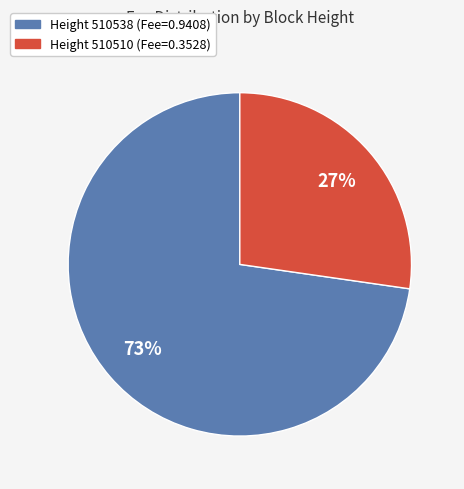

To the nearest percent, what is the average slice percentage?

50%